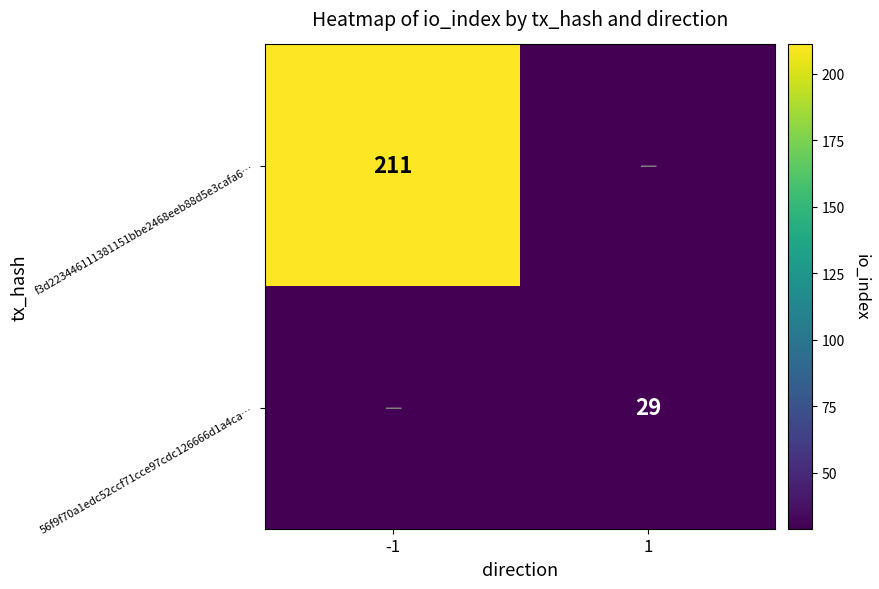

The 56f9f70a1edc52ccf71cce97cdc126666d1a4ca… series shows 29 at 1. True or false?

True